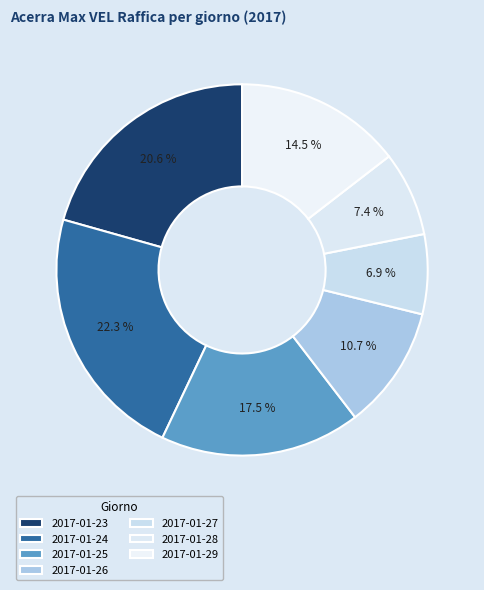

Is it true that 2017-01-27 is 14% of the pie?

False